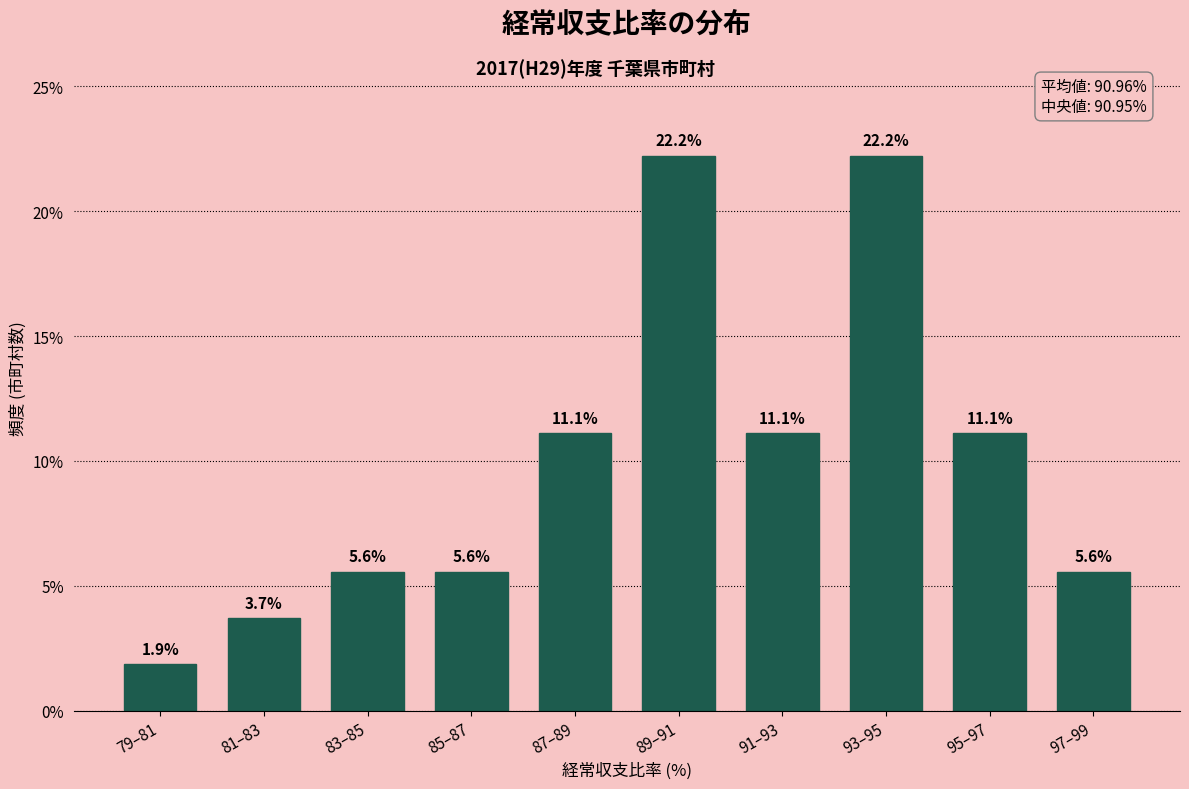

Reading left to right, list all the values displayed in this chart.

79–81=1.9	81–83=3.7	83–85=5.6	85–87=5.6	87–89=11.1	89–91=22.2	91–93=11.1	93–95=22.2	95–97=11.1	97–99=5.6